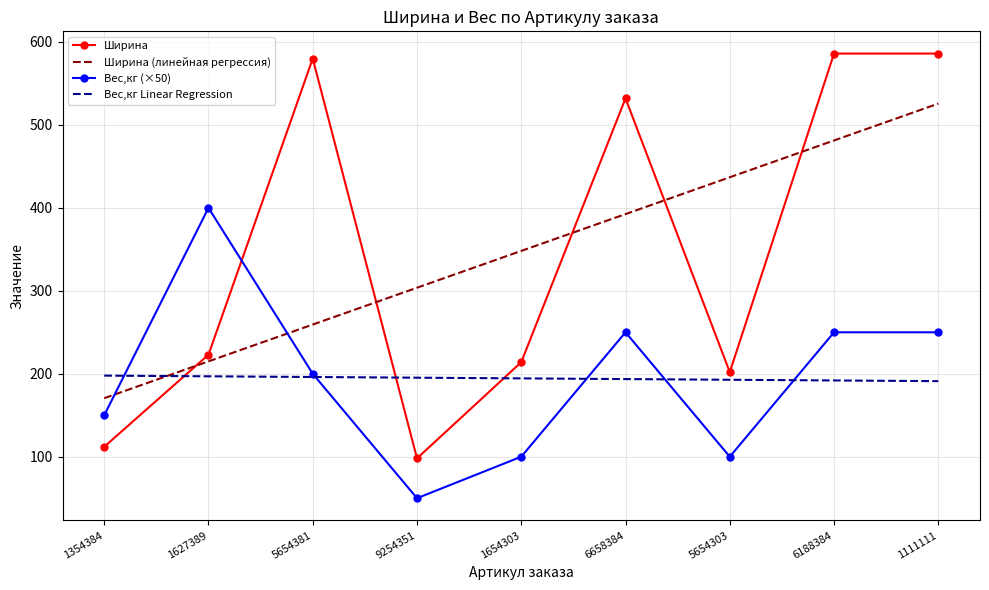

What is the difference between the highest and lowest values at 1354384?

85.8